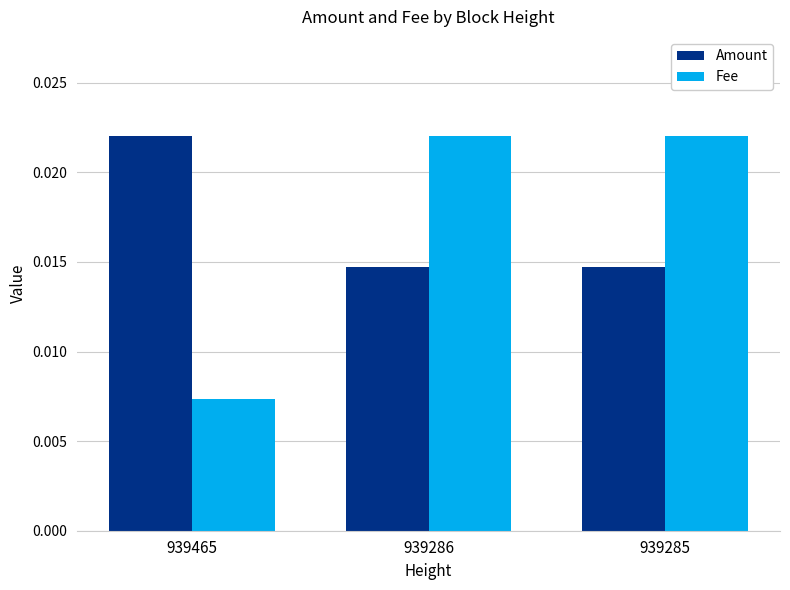

How many bars are there in each group?

2